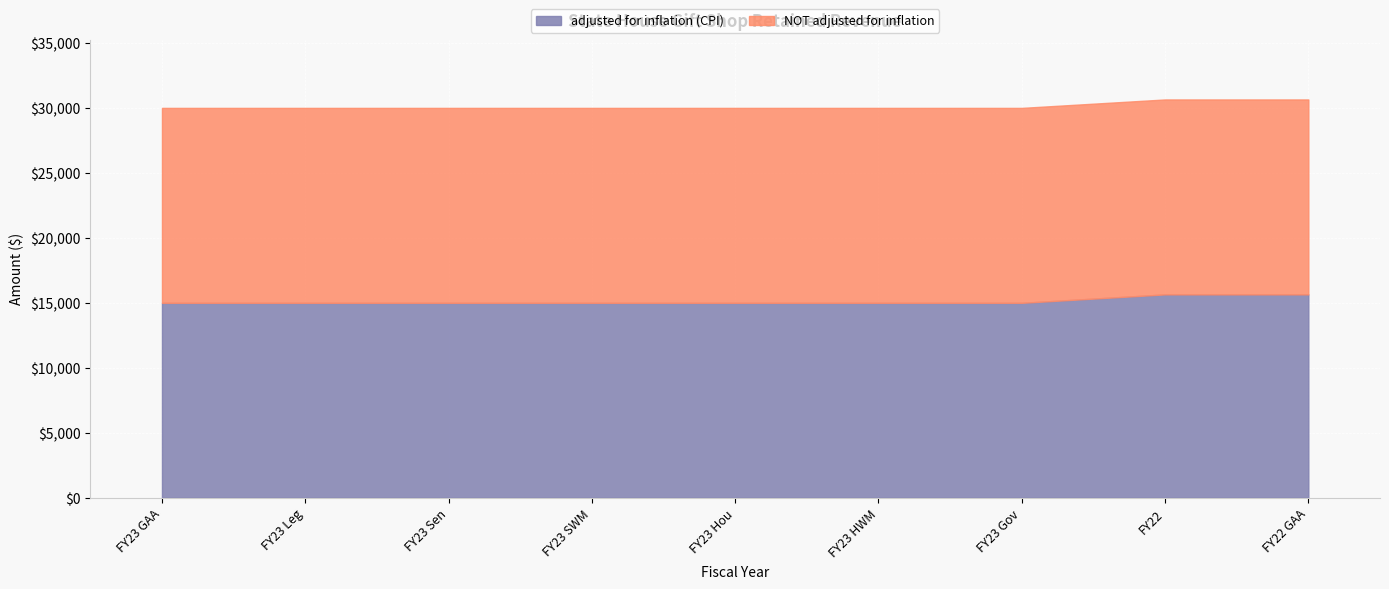

Which label corresponds to the smallest value in the chart?

FY23 GAA